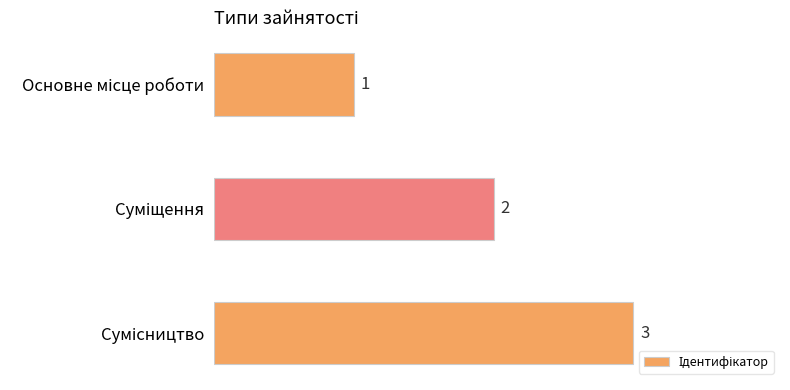

What is the difference between the maximum and minimum values?

2